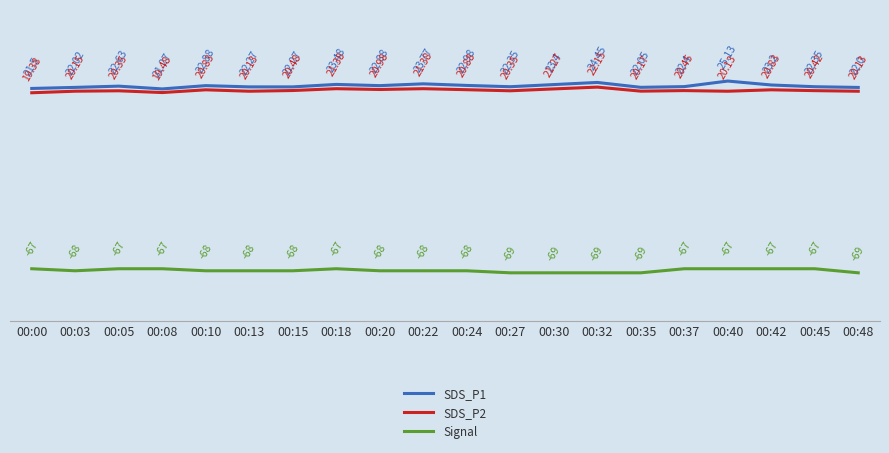

Count the number of data series in this chart.

3